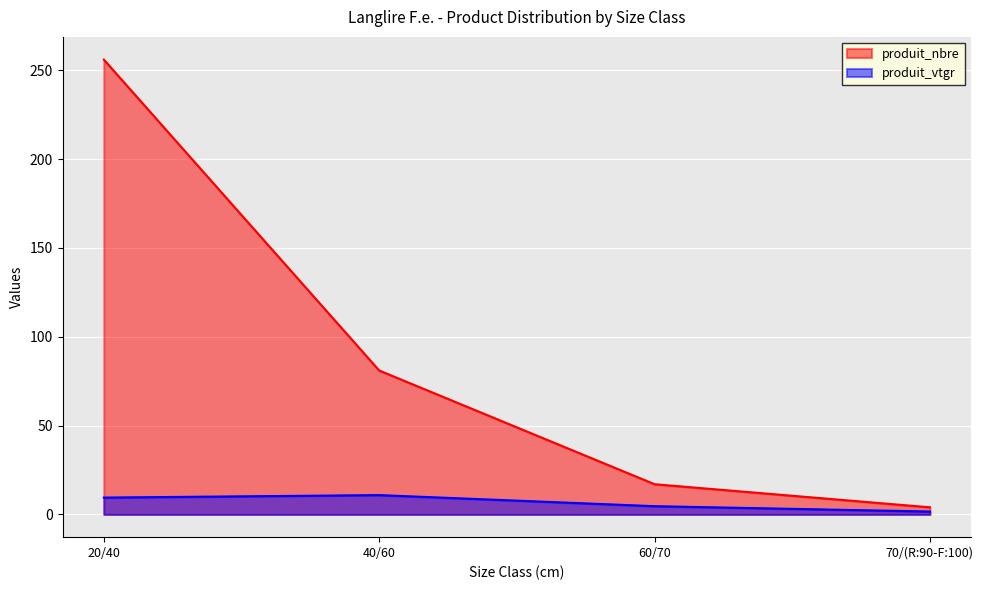

At which label does produit_nbre first exceed 81?

20/40